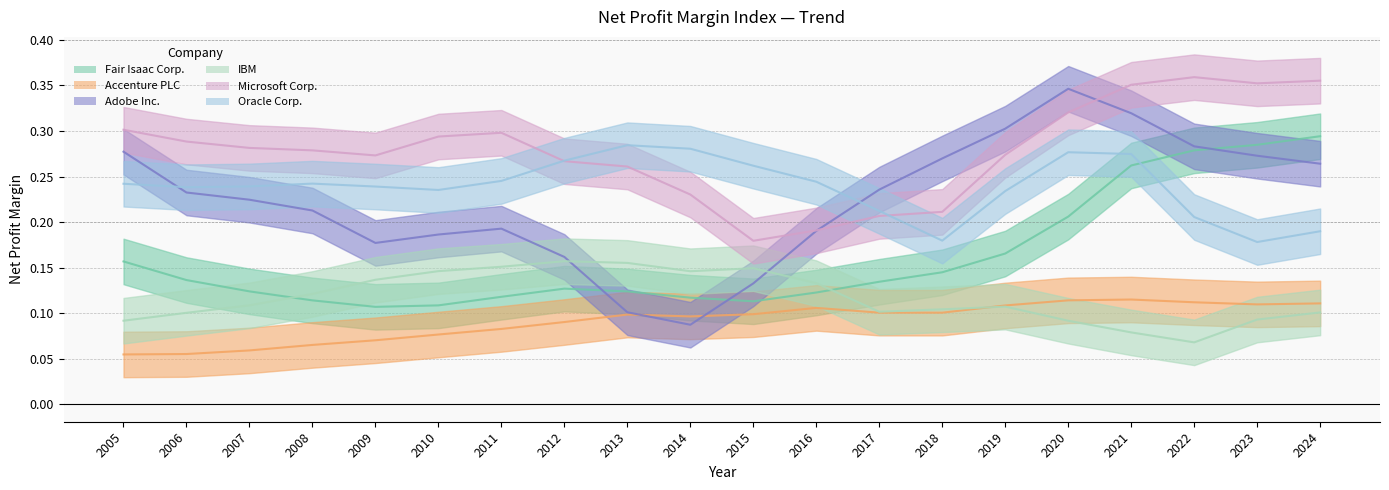

True or false: Fair Isaac Corp. has a value of 0.1 at 2011.

True